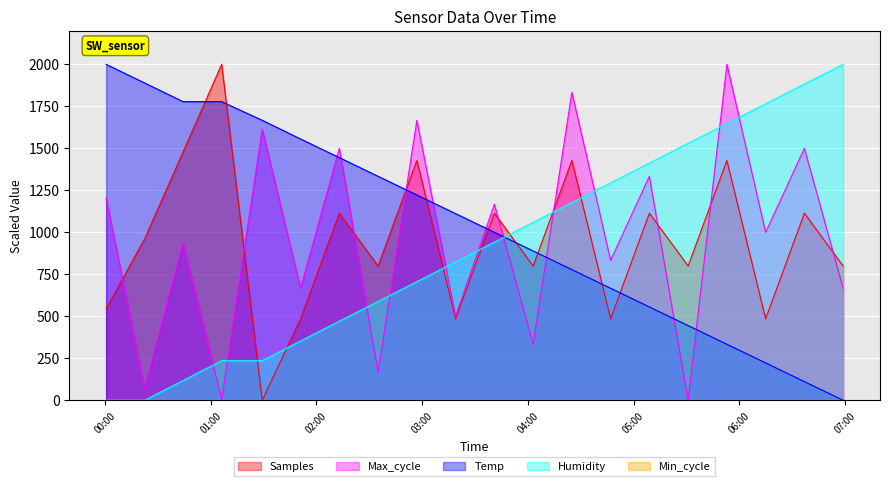

Which category has the highest value in the Humidity series?

2023/08/14 06:59:00